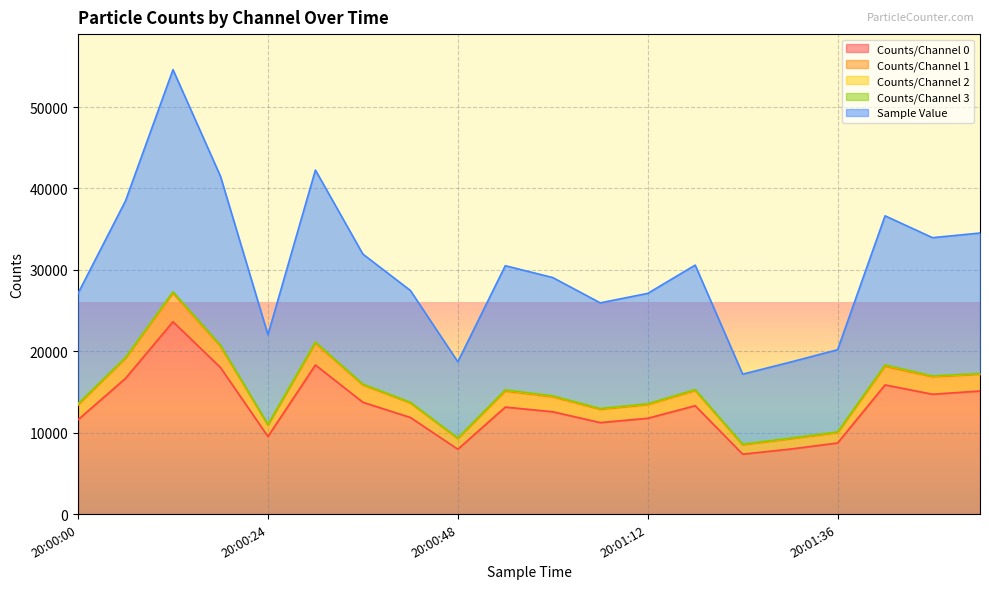

Count the number of categories in the chart.

20